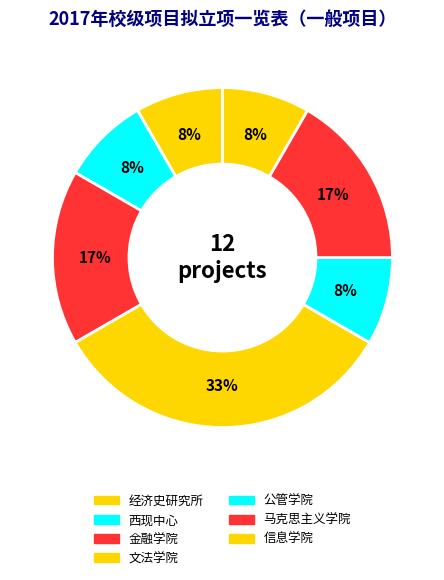

Which category has the smallest portion of the pie?

经济史研究所